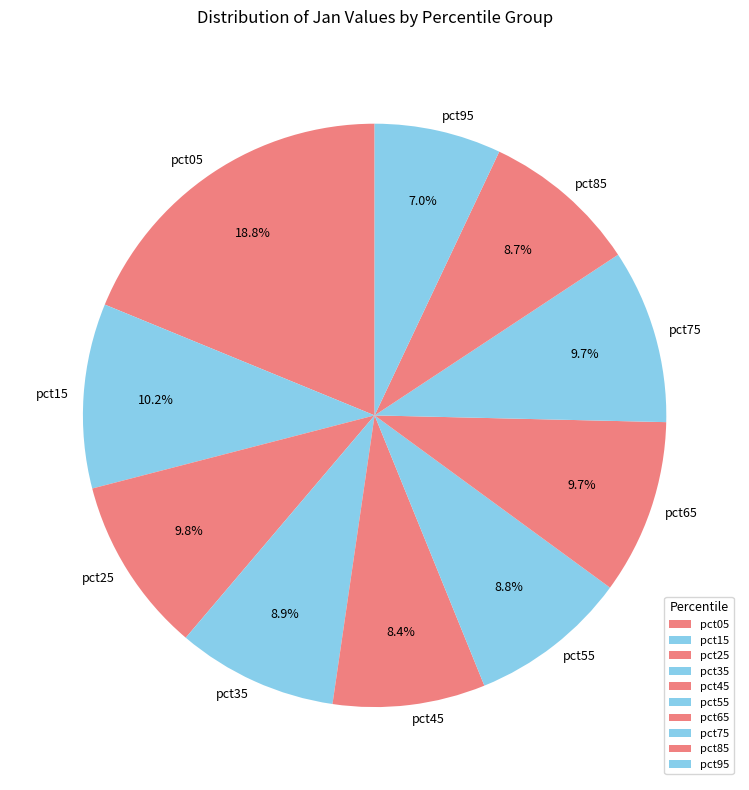

Does pct45 represent more than half of the total?

No